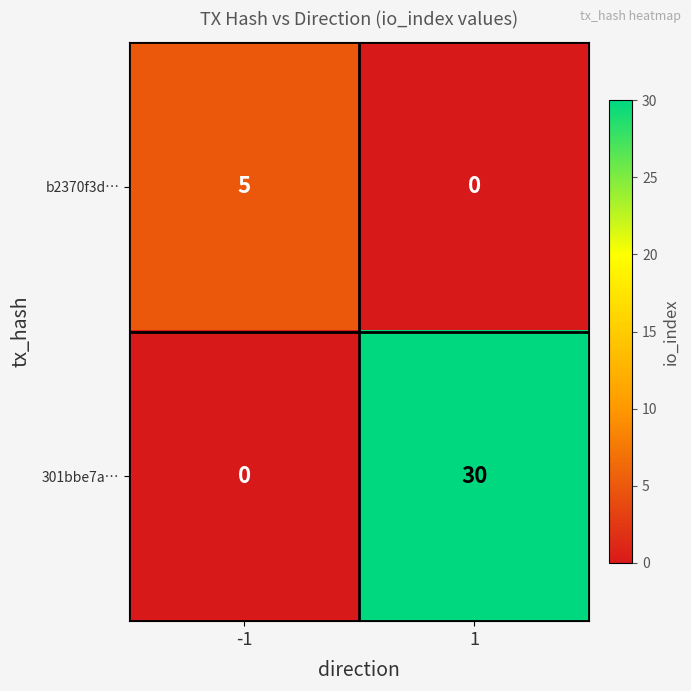

Reading right to left, list all the values displayed in this chart.

b2370f3d…: 0	5
301bbe7a…: 30	0